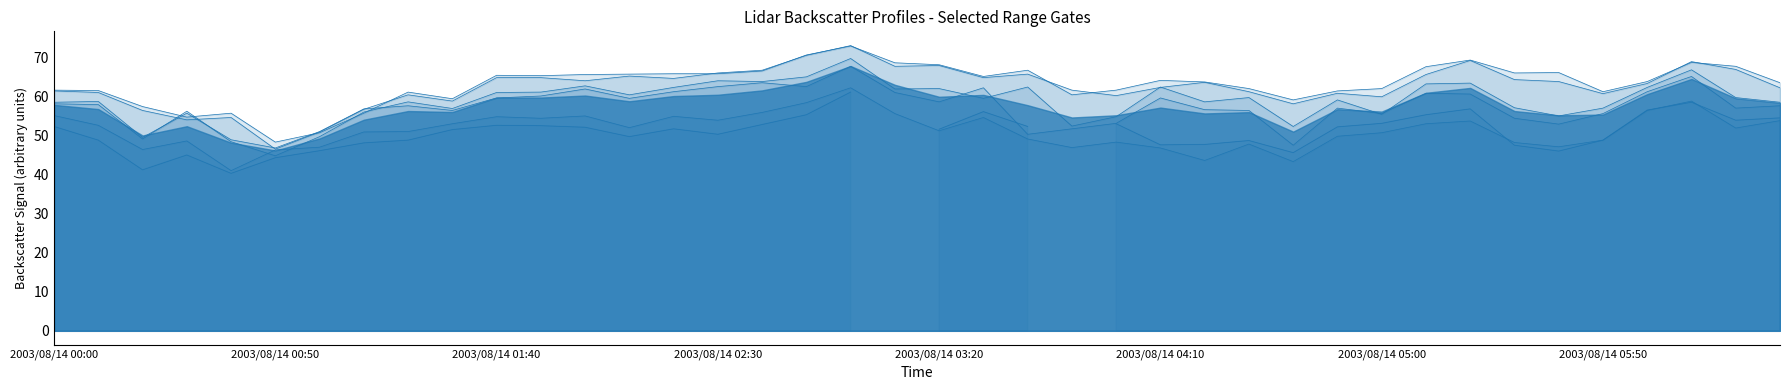

True or false: col_15 and col_13 cross at least once.

True